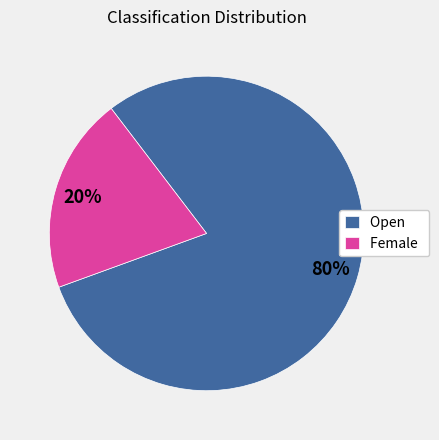

How many segments does this pie chart have?

2